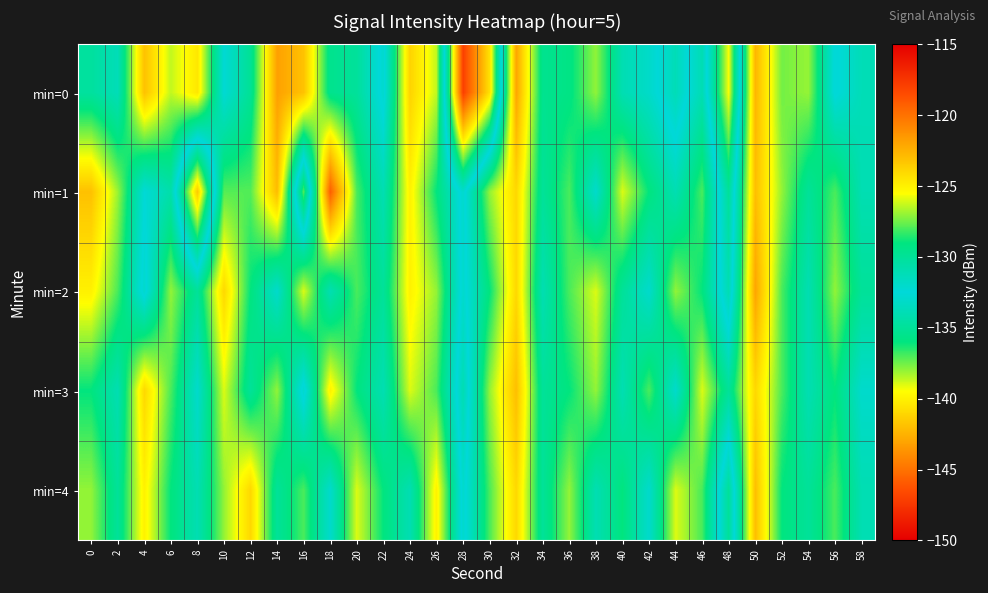

At which category is the sum across all series the highest?

50